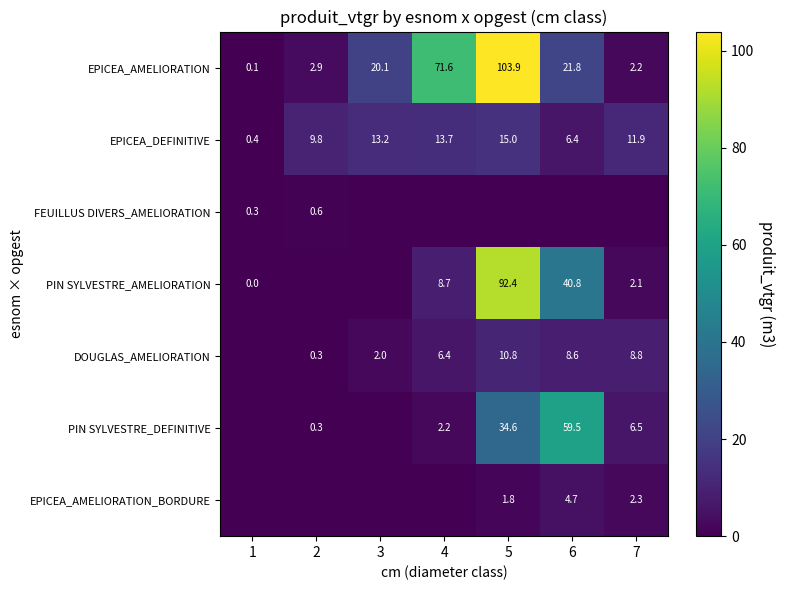

What value does the EPICEA_DEFINITIVE series have at 6?

6.4